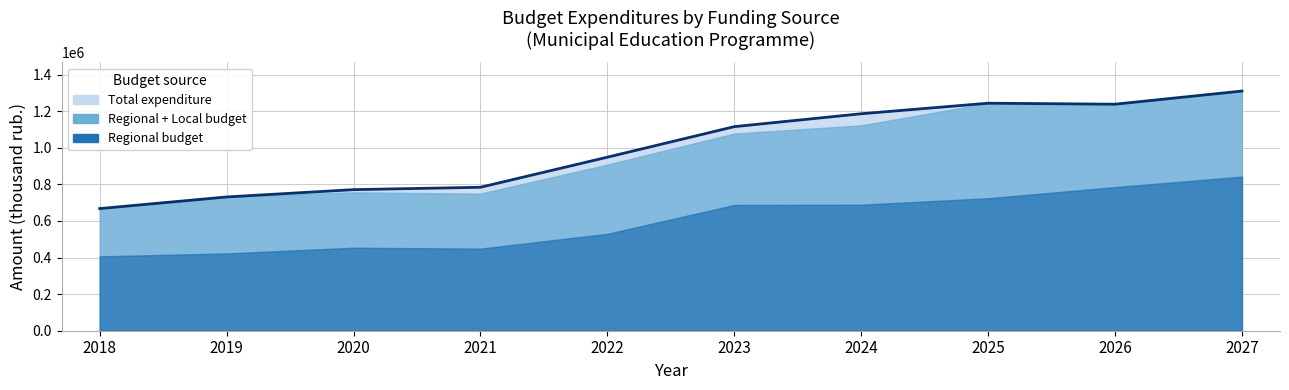

Reading left to right, extract all data points from this chart.

2018=667917.6	2019=731484.0	2020=771369.7	2021=784428.9	2022=948886.8	2023=1115902.0	2024=1186333.1	2025=1244012.5	2026=1238607.1	2027=1310508.5